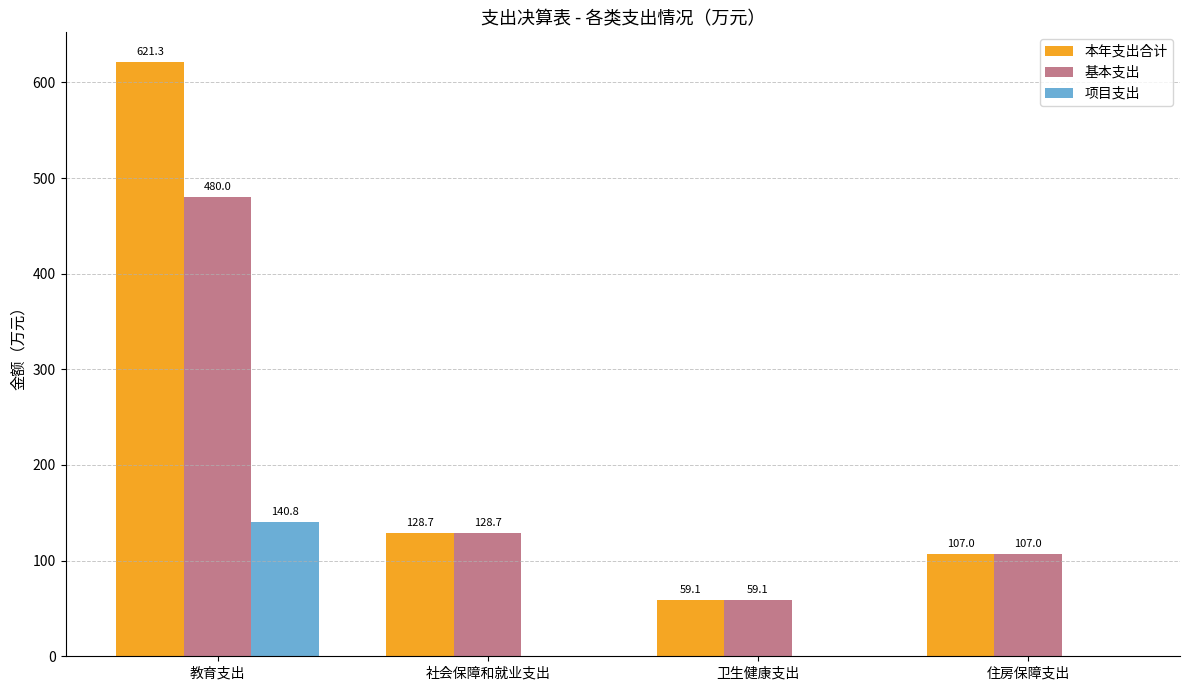

Is the value of 本年支出合计 at 住房保障支出 greater than the value of 基本支出 at 卫生健康支出?

Yes